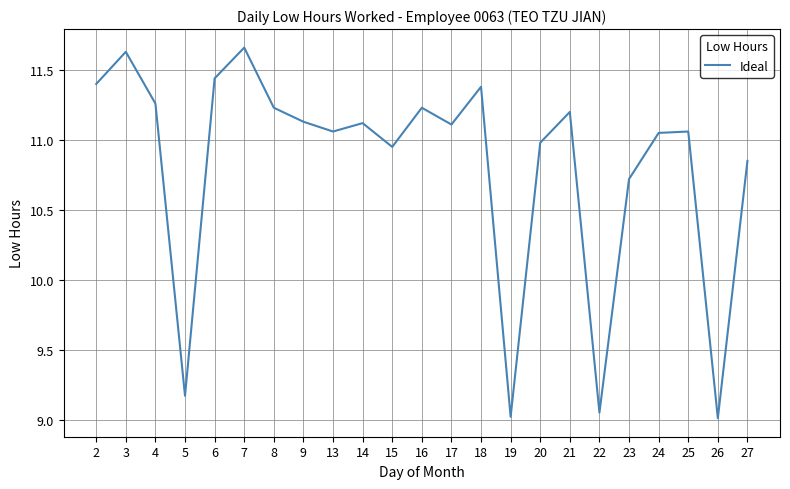

What is the difference between the values at 9 and 6?

0.3